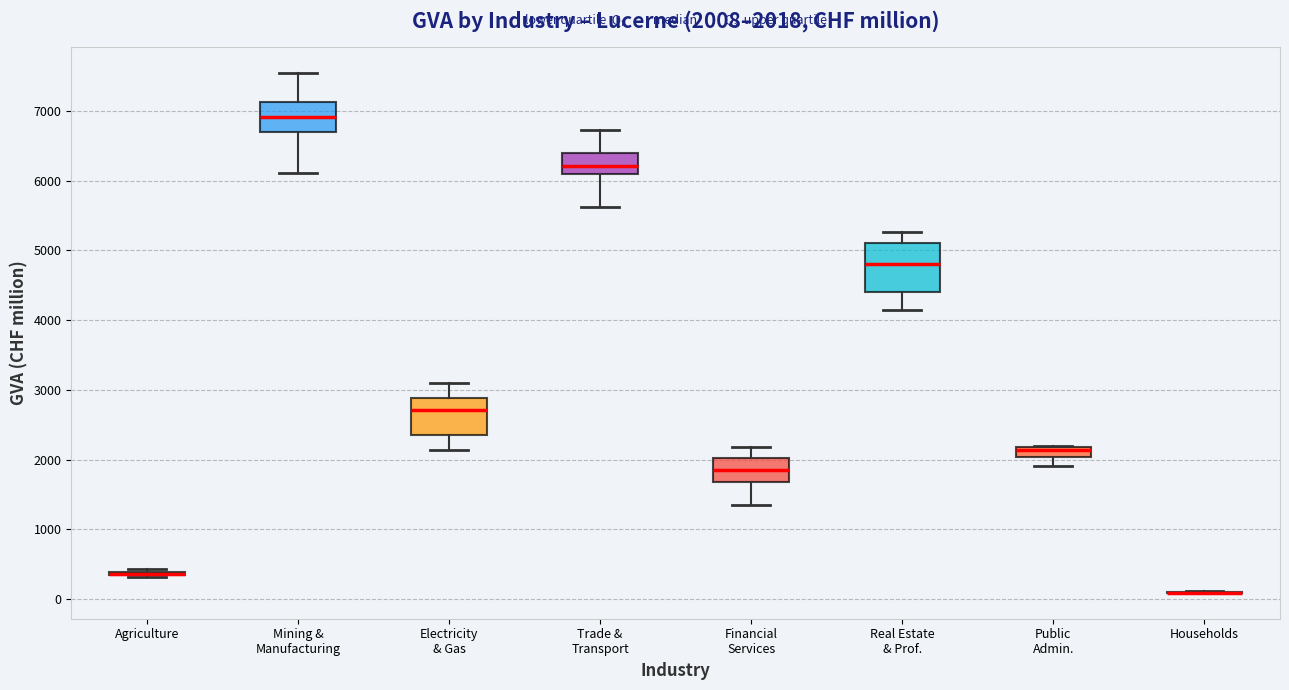

Comparing the boxes themselves (not the whiskers), which one is the tallest?

Real Estate & Prof.